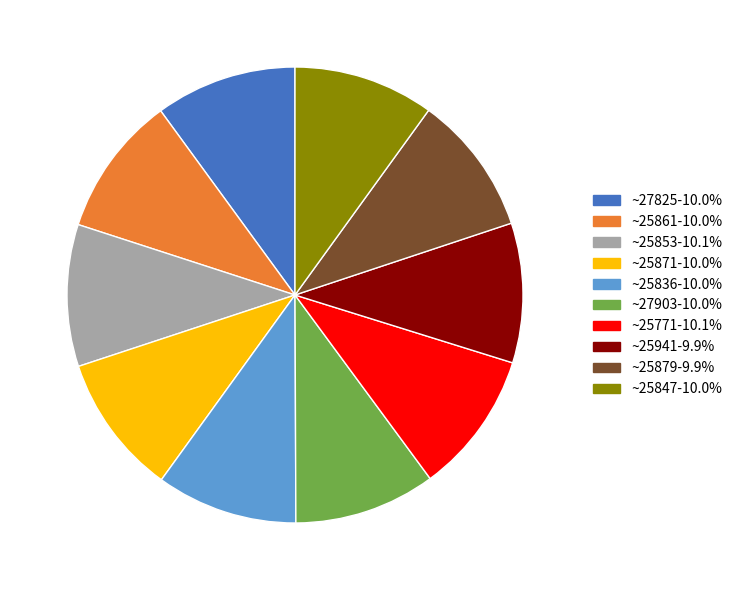

Is there a majority slice in this chart?

No